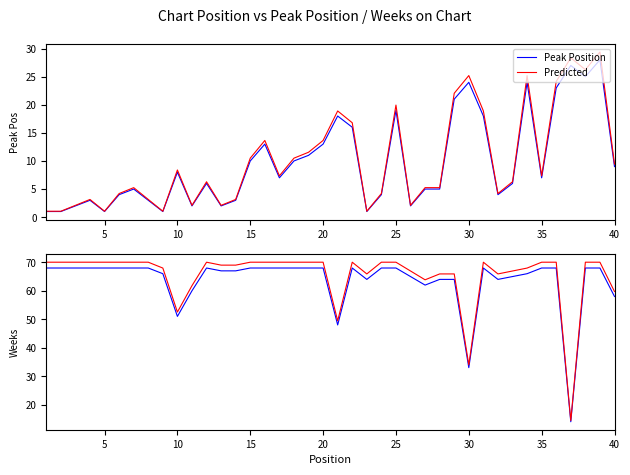

Does the chart display data point markers on the line(s)?

No